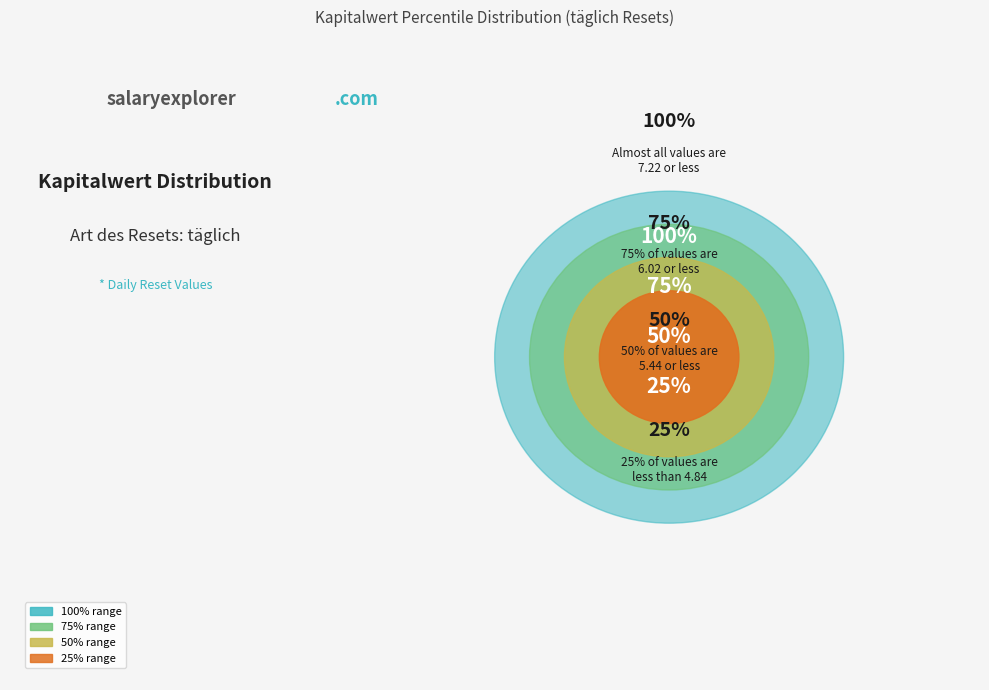

True or false: 2024-06-18 accounts for 1% of the total.

False